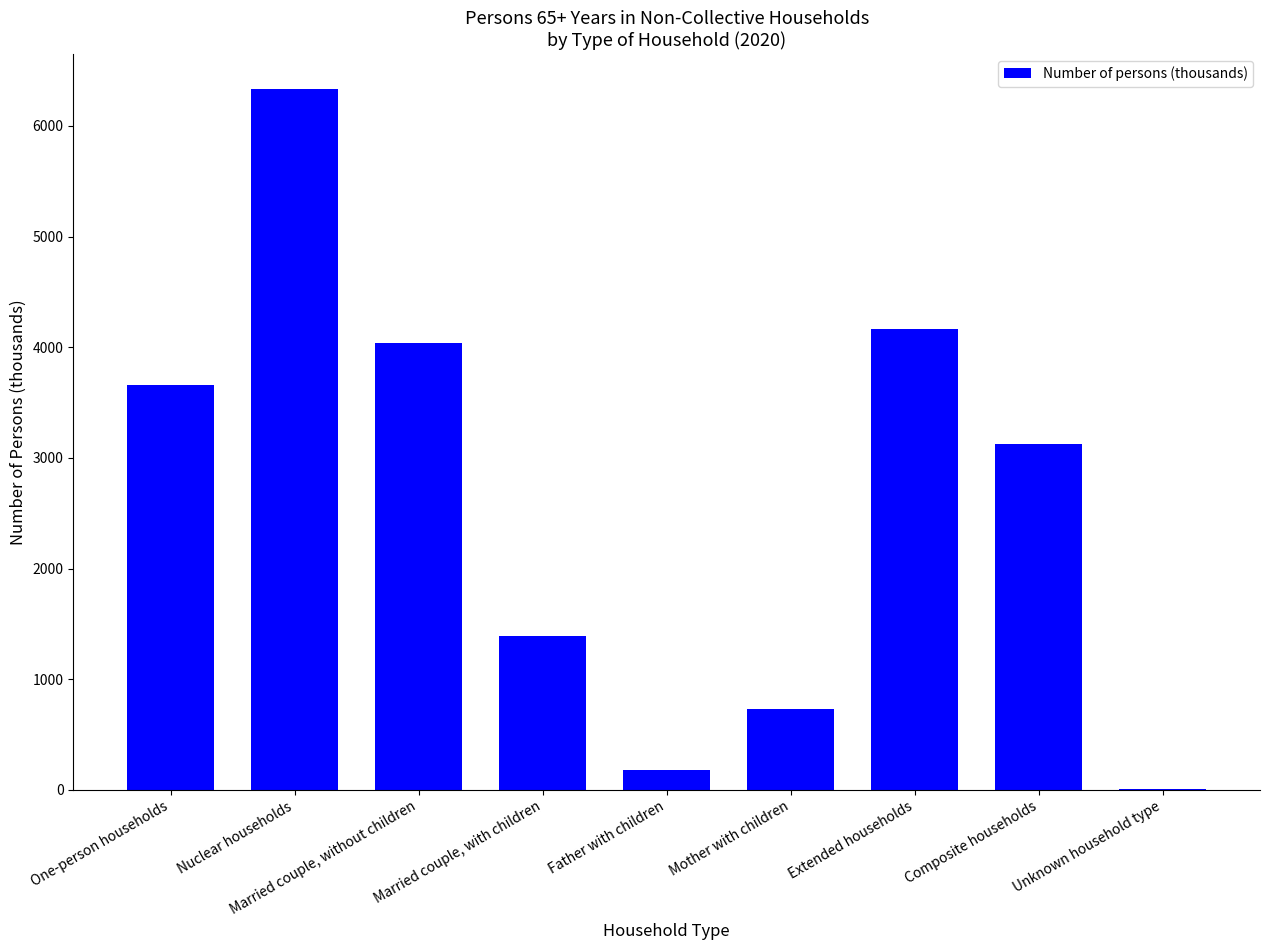

How many series are shown in this chart?

1